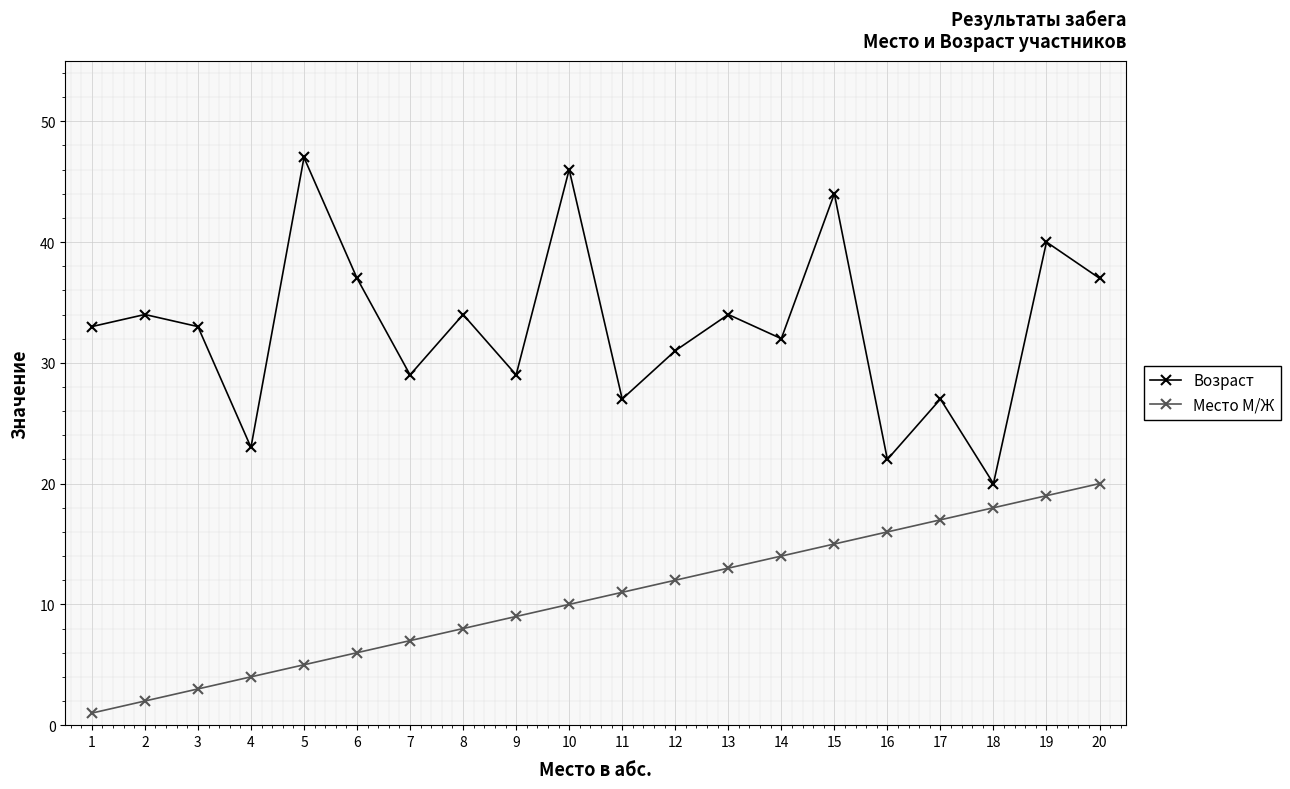

Reading left to right, list all the values displayed in this chart.

Возраст: 1=33	2=34	3=33	4=23	5=47	6=37	7=29	8=34	9=29	10=46	11=27	12=31	13=34	14=32	15=44	16=22	17=27	18=20	19=40	20=37
Место М/Ж: 1=1	2=2	3=3	4=4	5=5	6=6	7=7	8=8	9=9	10=10	11=11	12=12	13=13	14=14	15=15	16=16	17=17	18=18	19=19	20=20